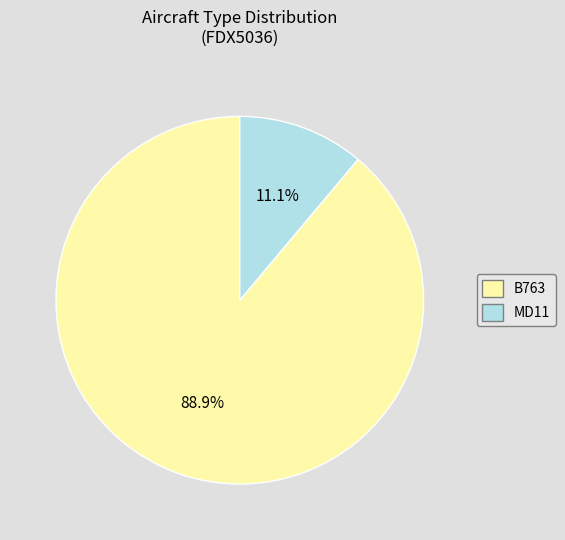

Combined, what portion of the pie is B763 and MD11?

100.0%